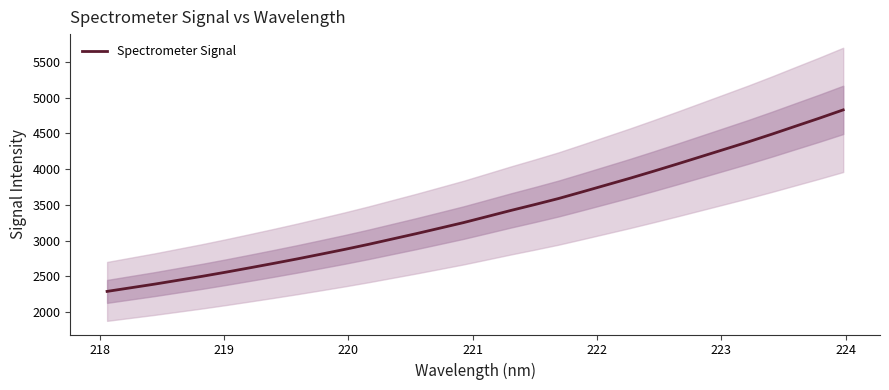

Reading right to left, list all the values displayed in this chart.

4828.0	4712.5	4601.0	4489.0	4380.6	4277.0	4173.6	4070.5	3969.3	3870.5	3775.7	3681.1	3587.9	3503.5	3421.6	3336.2	3251.2	3173.3	3095.8	3021.5	2947.1	2876.6	2809.6	2743.4	2680.2	2618.6	2558.0	2499.9	2445.2	2390.5	2339.8	2288.8